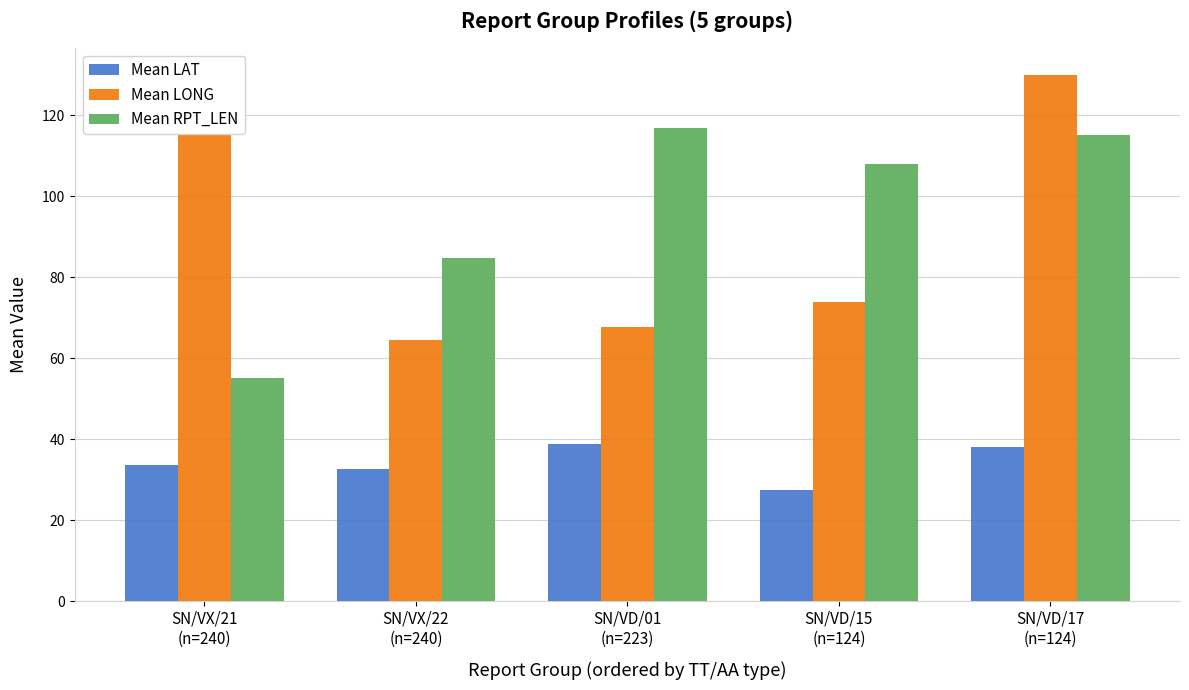

What value does the Mean LAT series have at SN/VX/21
(n=240)?

33.7